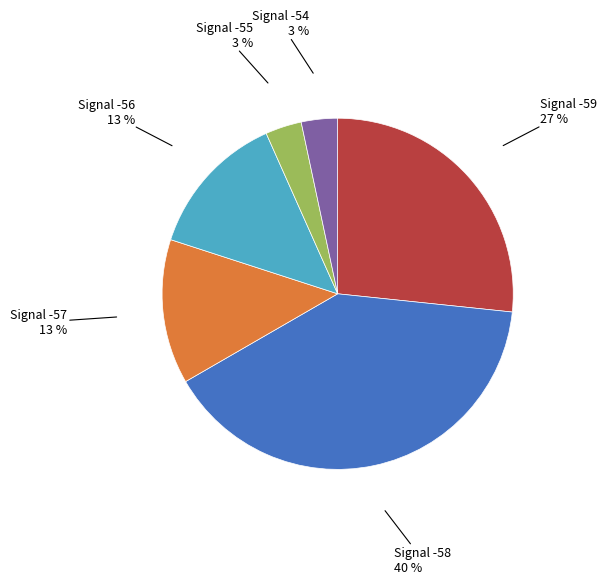

To the nearest percent, what is the average slice percentage?

17%